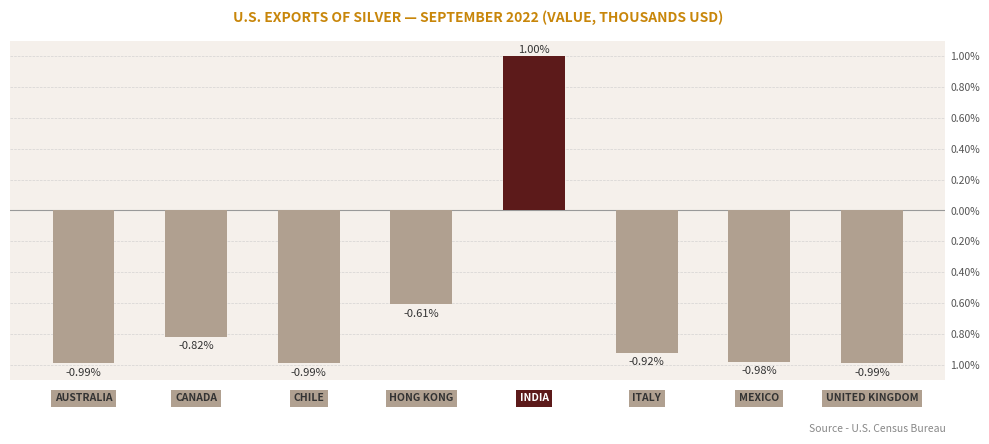

Does the chart contain any negative values?

Yes